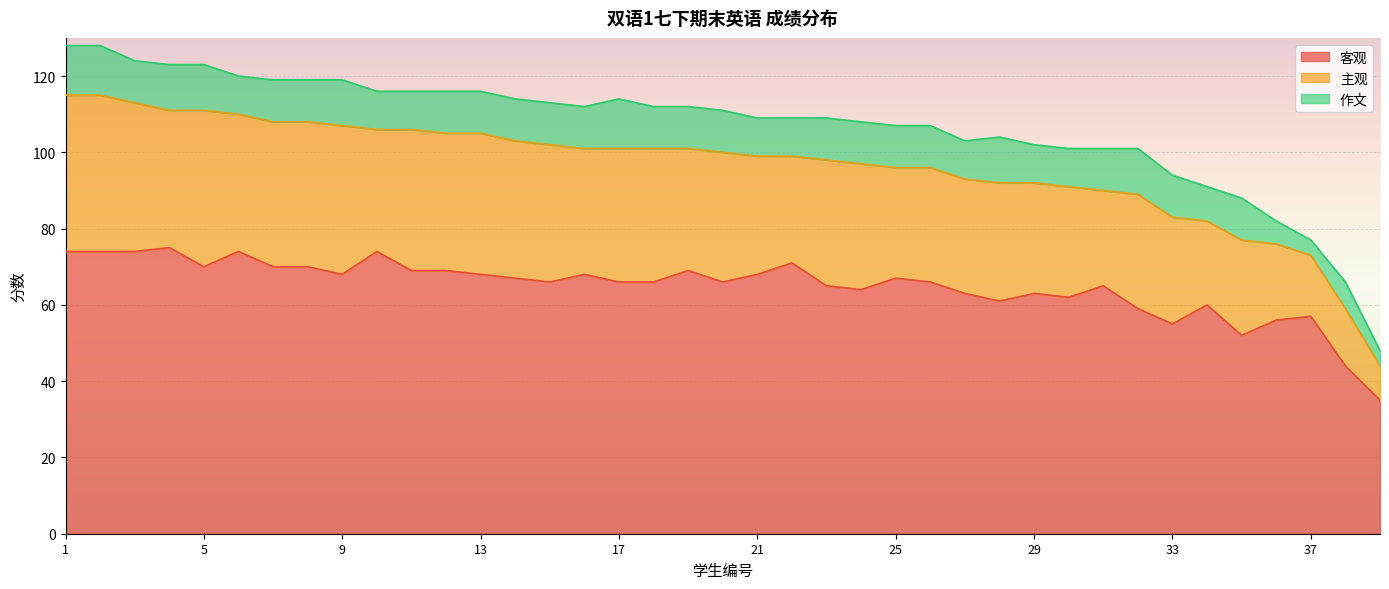

Where is 主观 nearest to the value 25?

31